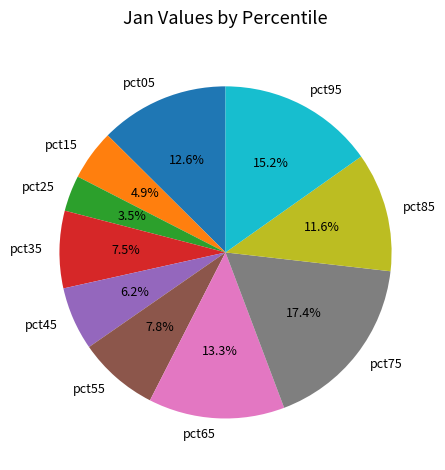

Which slice is the largest?

pct75